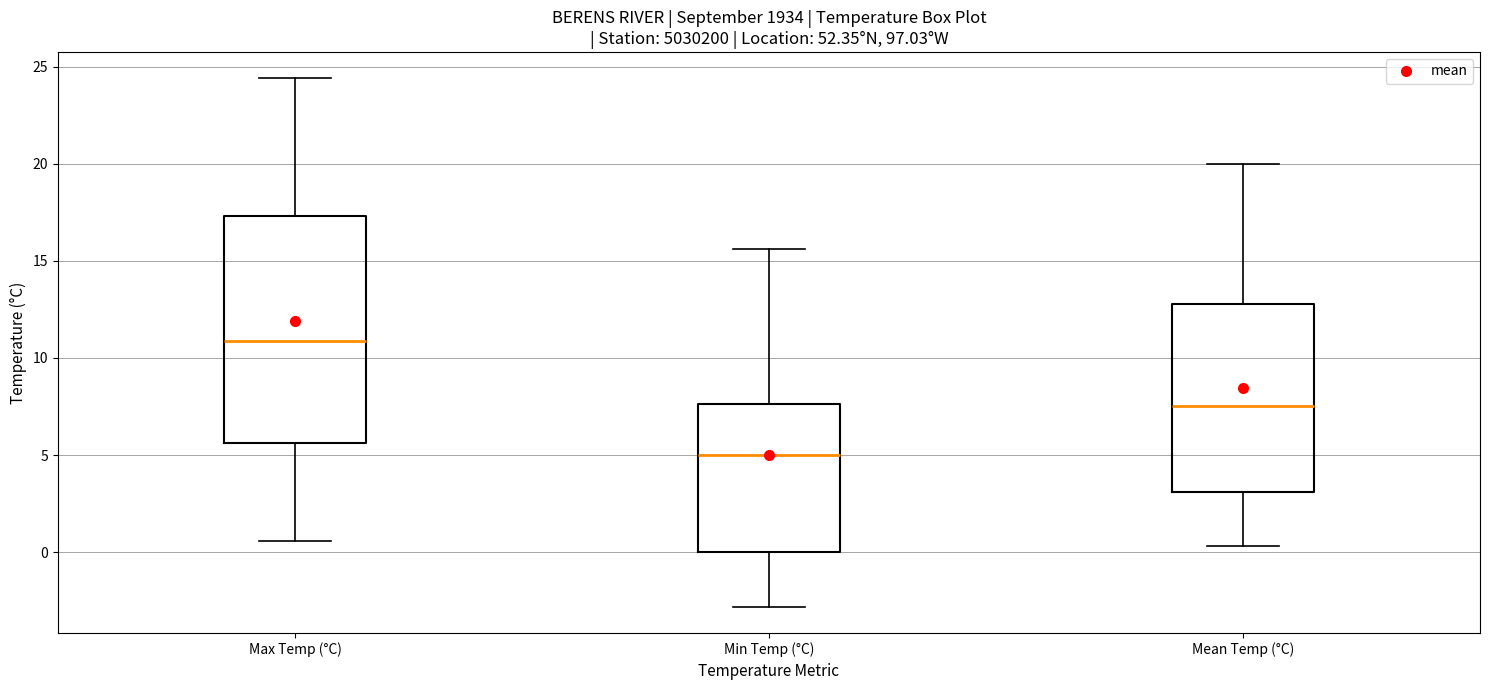

Comparing the boxes themselves (not the whiskers), which one is the tallest?

Max Temp (°C)